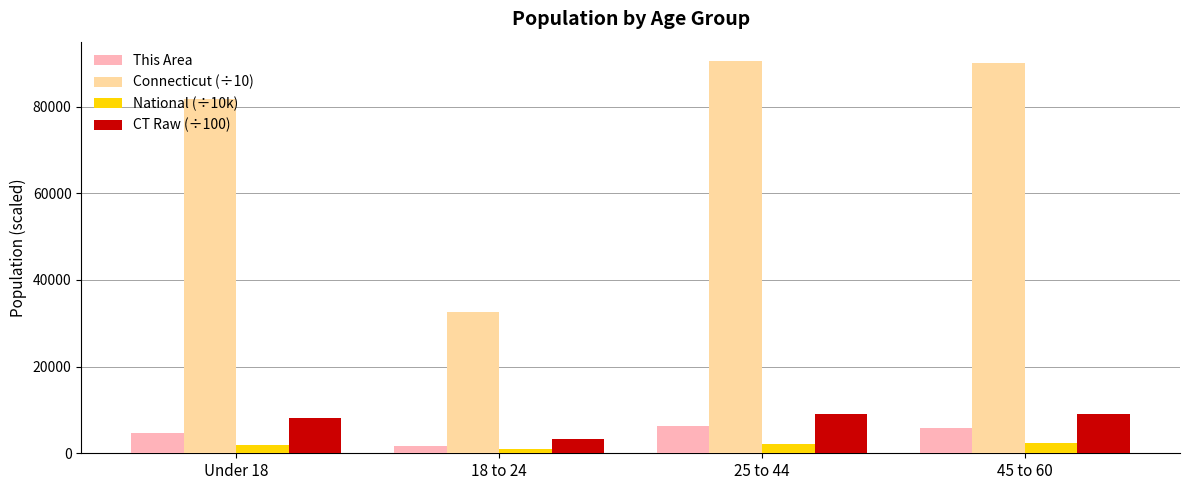

What is the difference between the maximum and minimum values in the National (÷10k) series?

1362